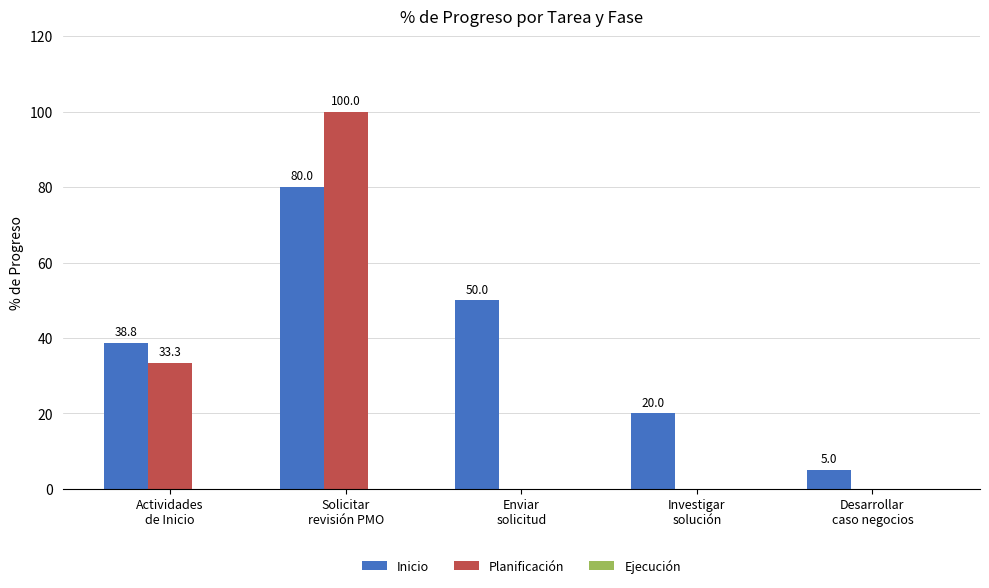

Which series has the largest total across all categories?

Inicio